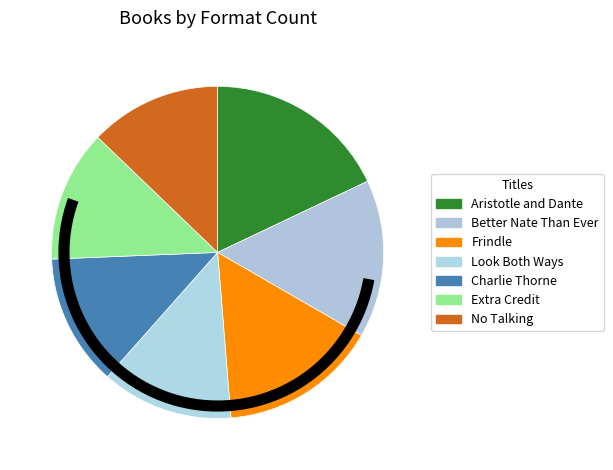

How many slices are in this pie chart?

7